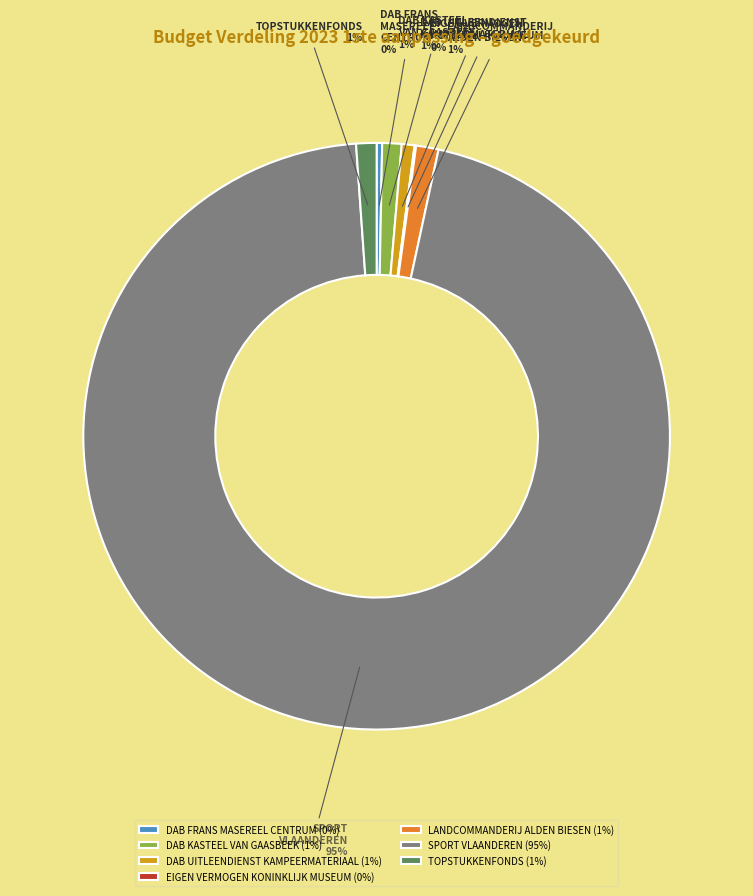

Is SPORT VLAANDEREN the majority of the pie?

Yes